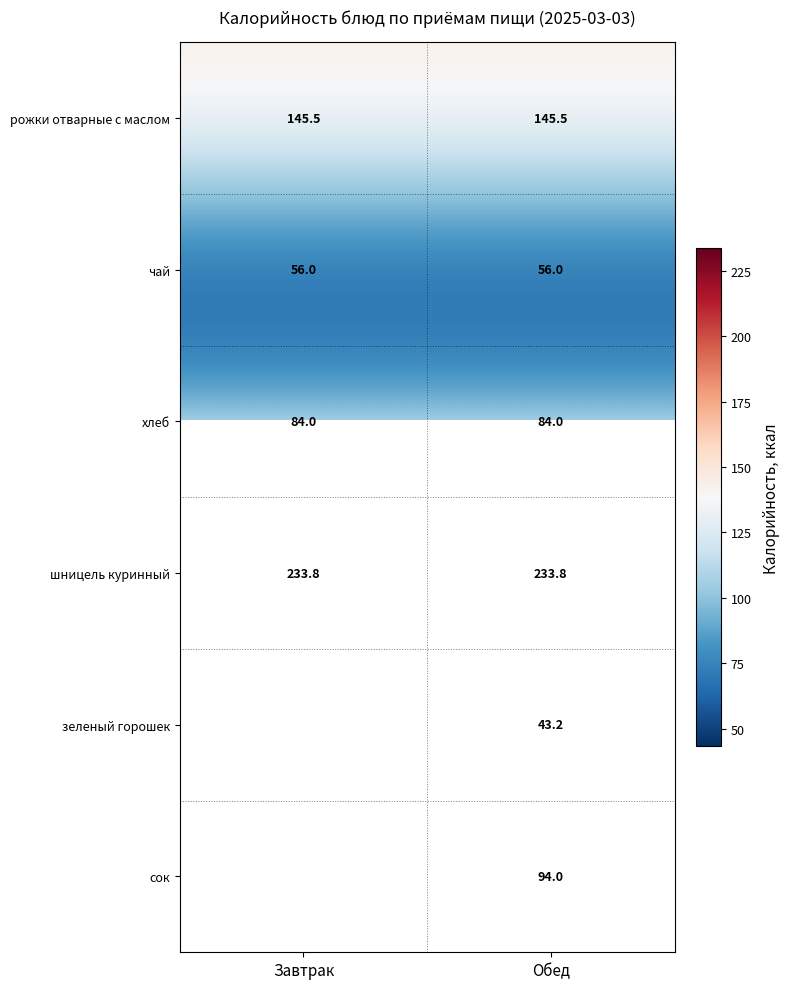

What value does the шницель куринный series have at Завтрак?

233.8